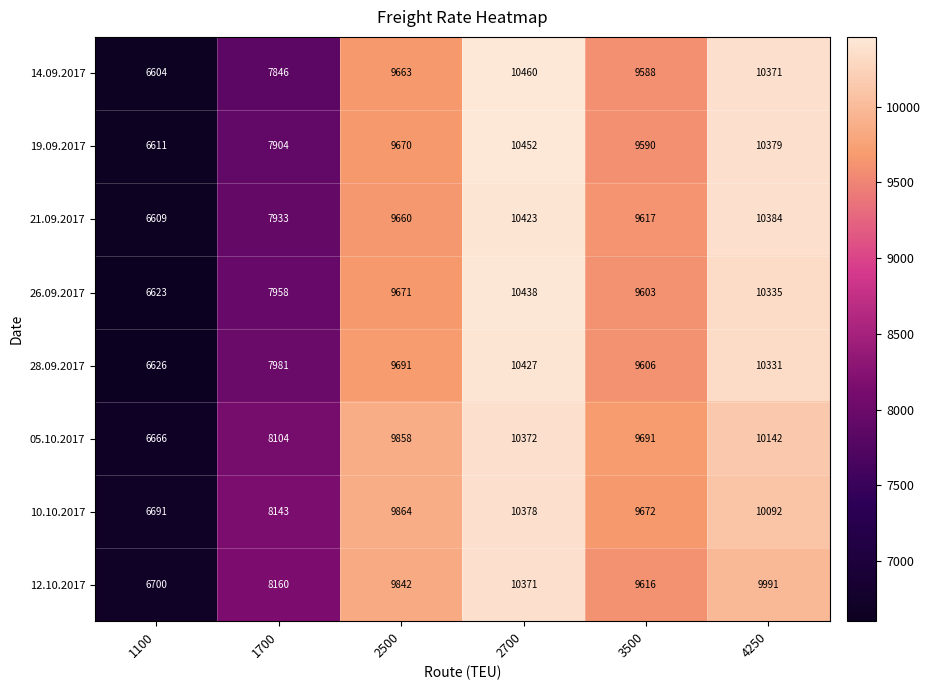

Read the 05.10.2017 value at 2500.

9858